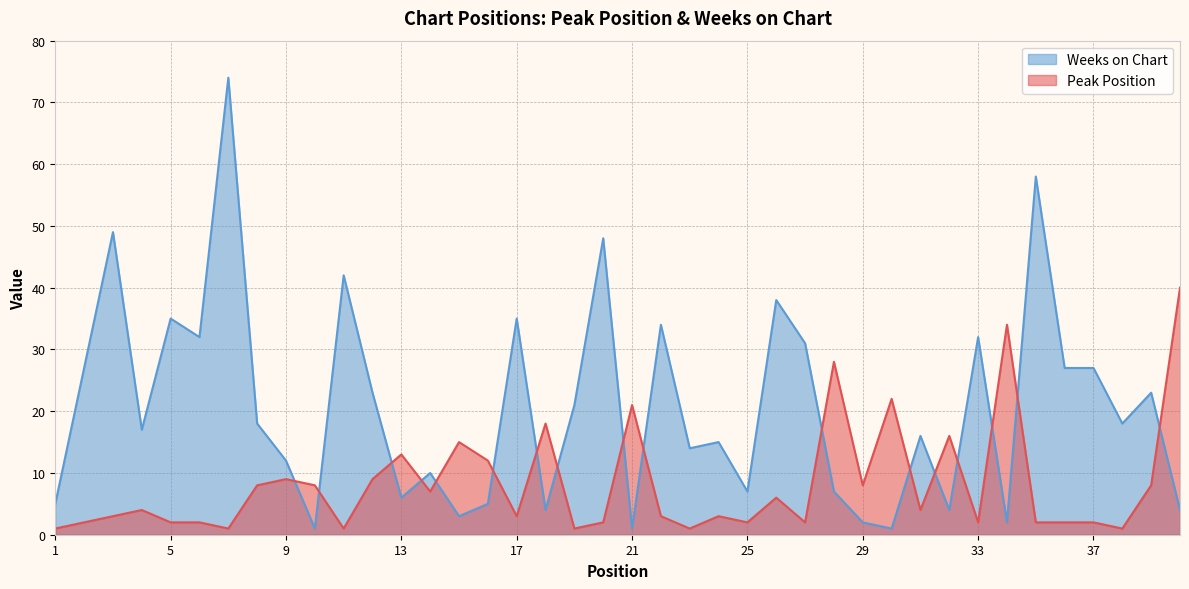

How many values in the Weeks on Chart series are below 18?

20